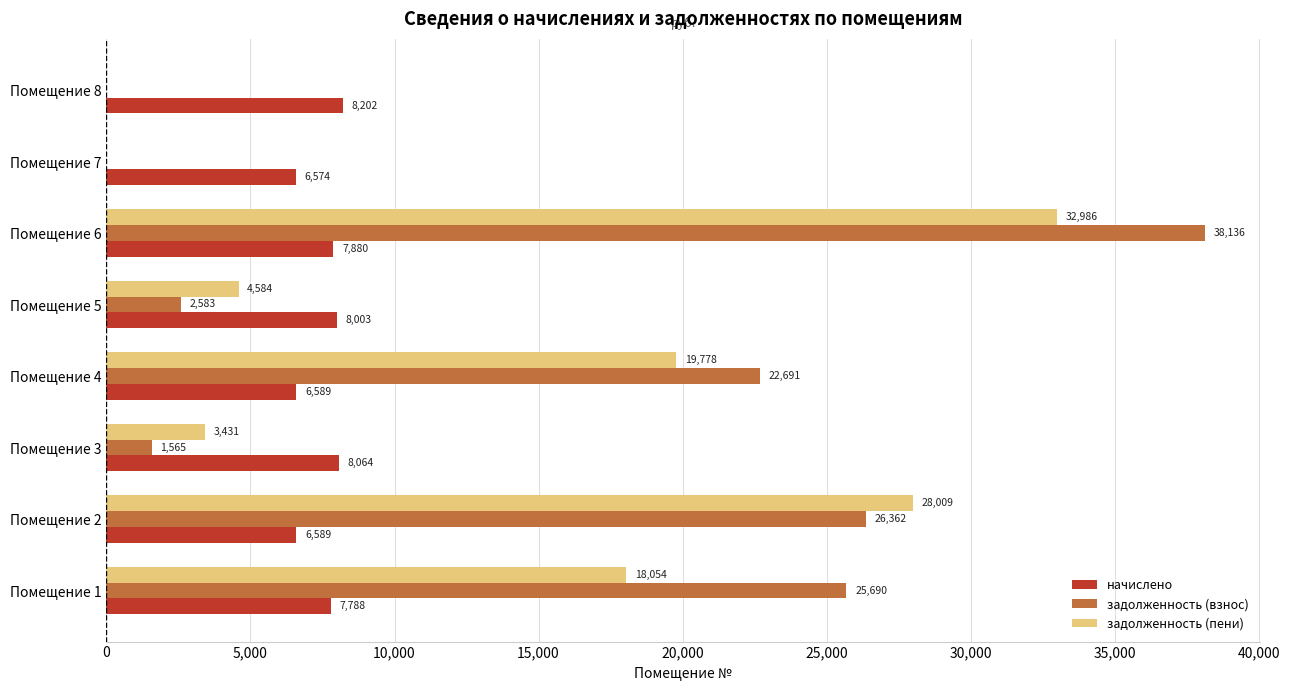

Which category has the highest value in the начислено series?

Помещение 8